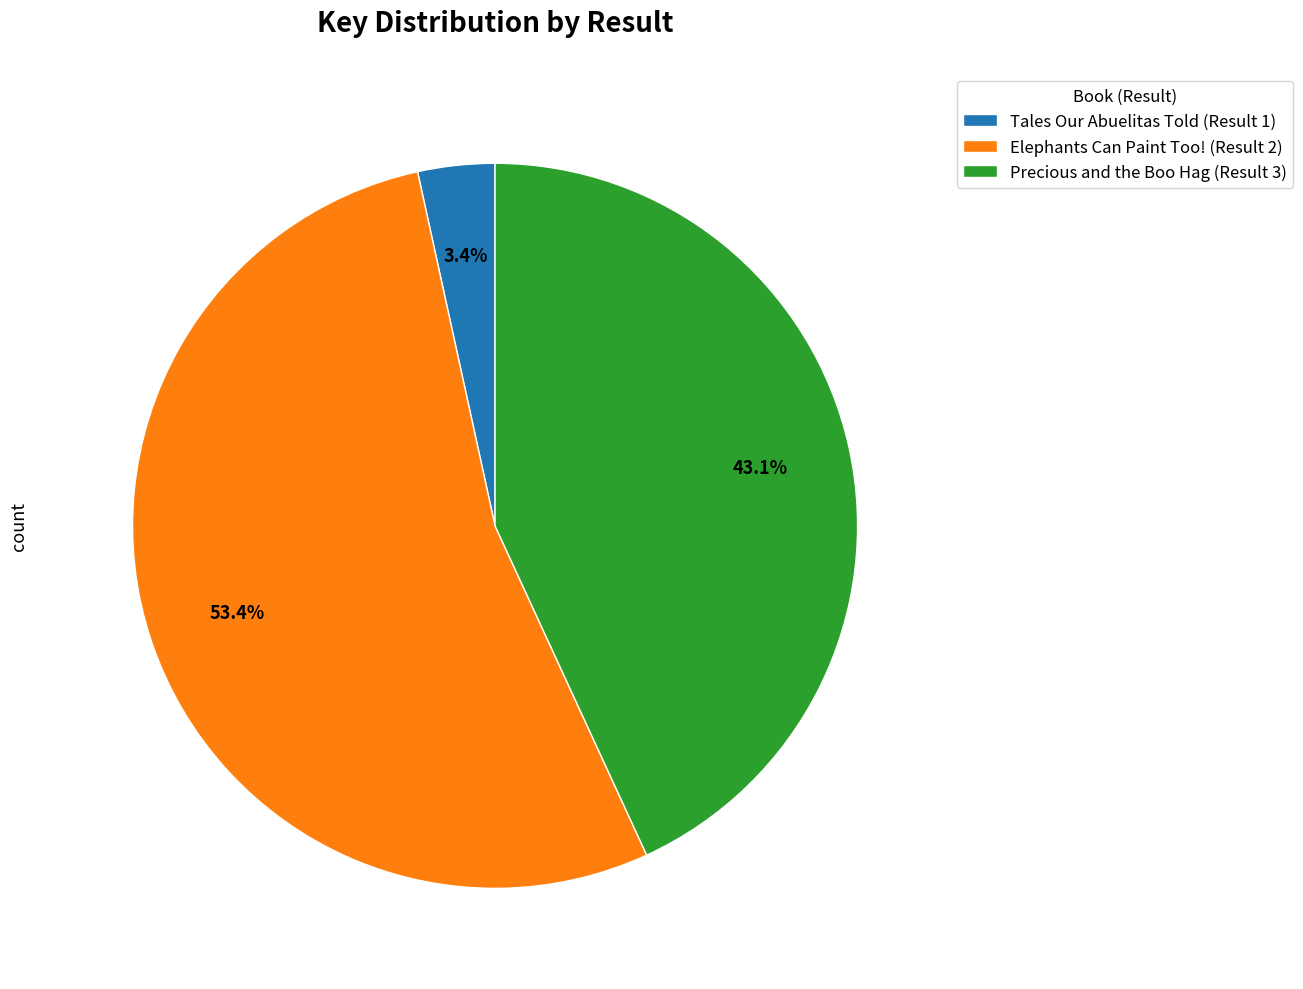

What is the ratio of the value at Elephants Can Paint Too! (Result 2) to the value at Precious and the Boo Hag (Result 3)?

1.2